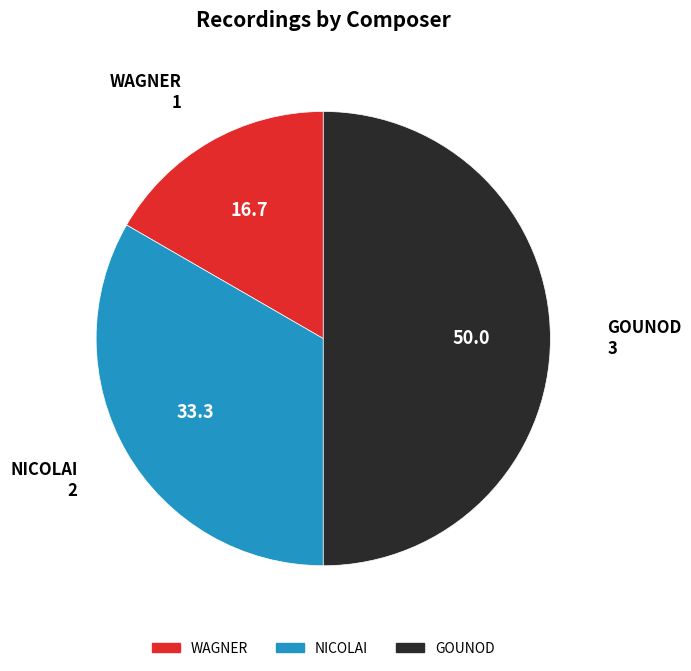

What is the ratio of the value at NICOLAI to the value at GOUNOD?

0.7